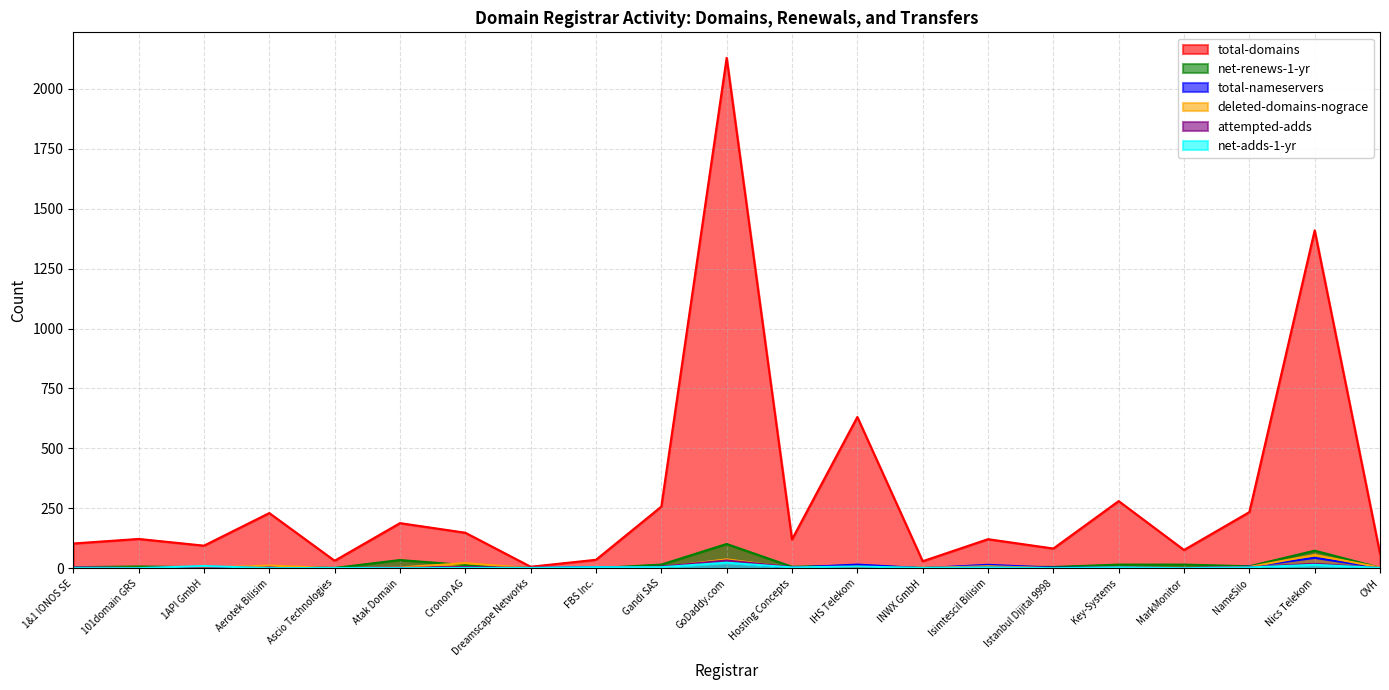

What is the difference between the deleted-domains-nograce values at NameSilo and Istanbul Dijital 9998?

5